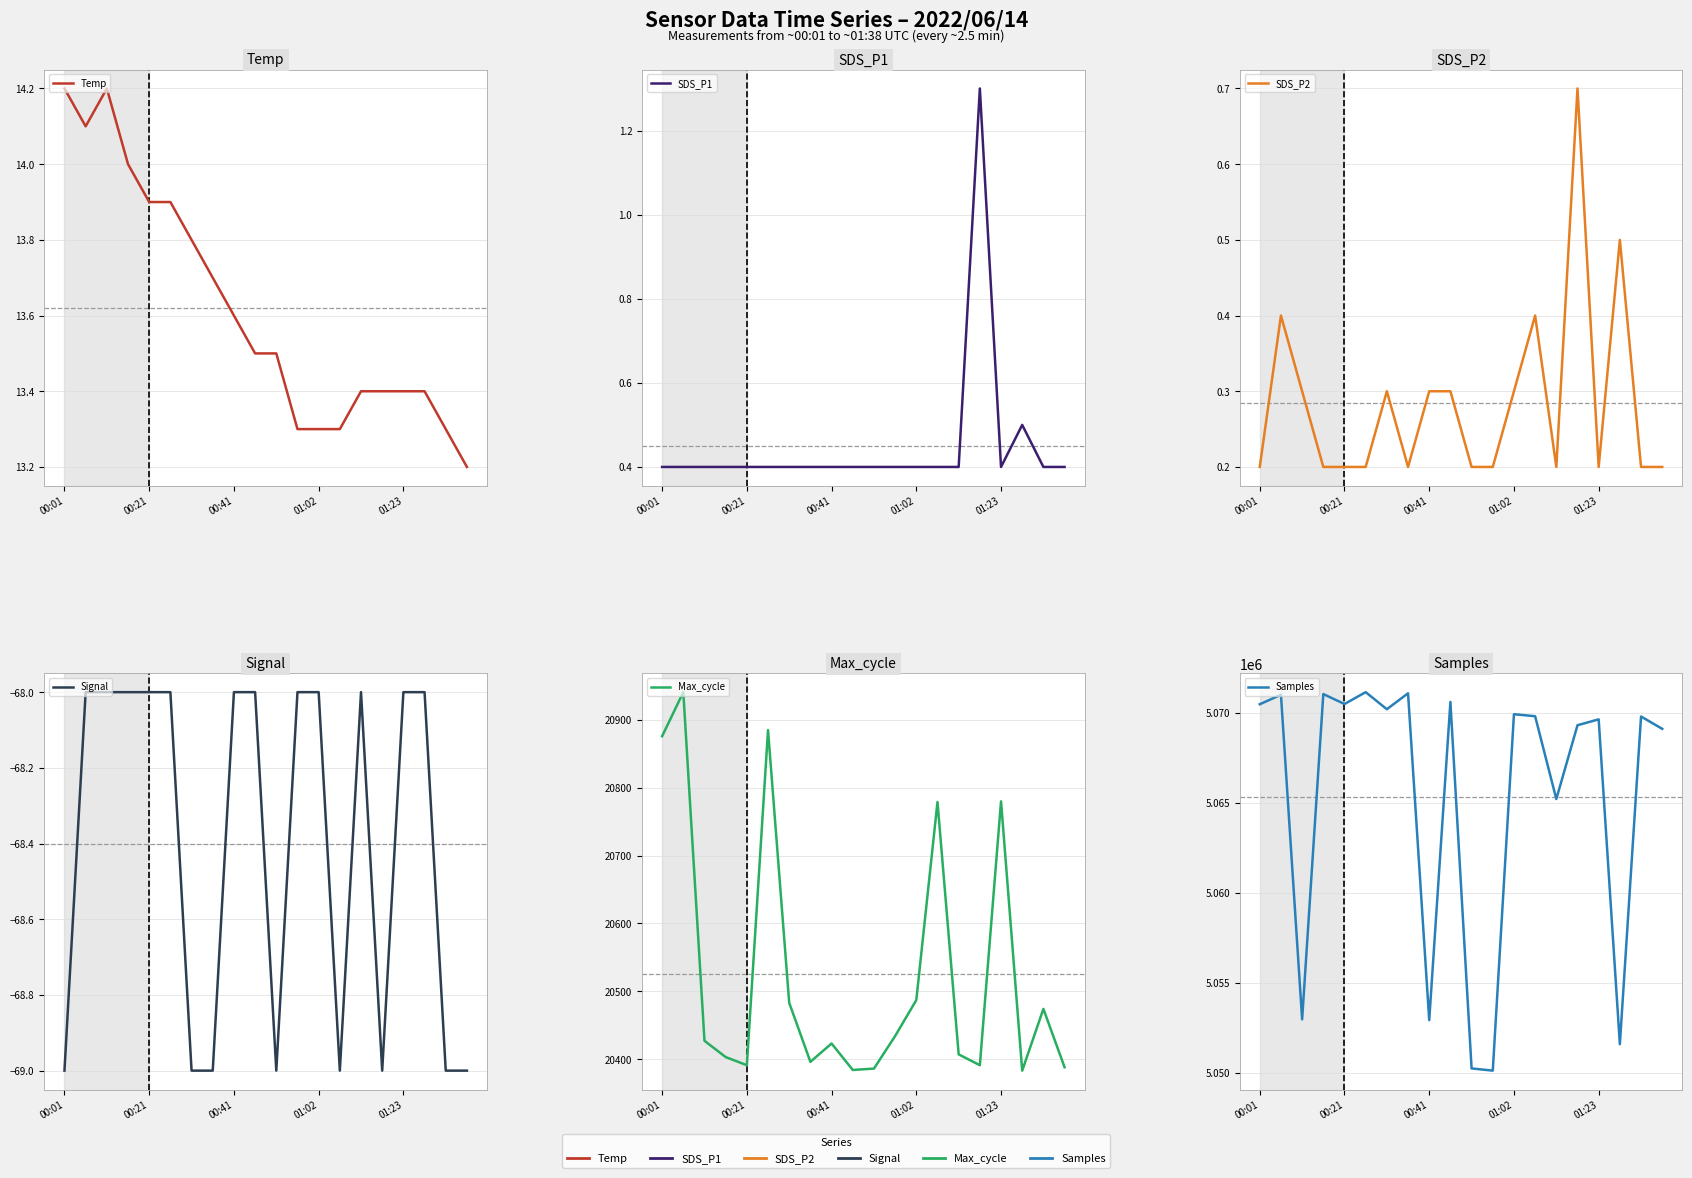

How many lines are shown in the chart?

6